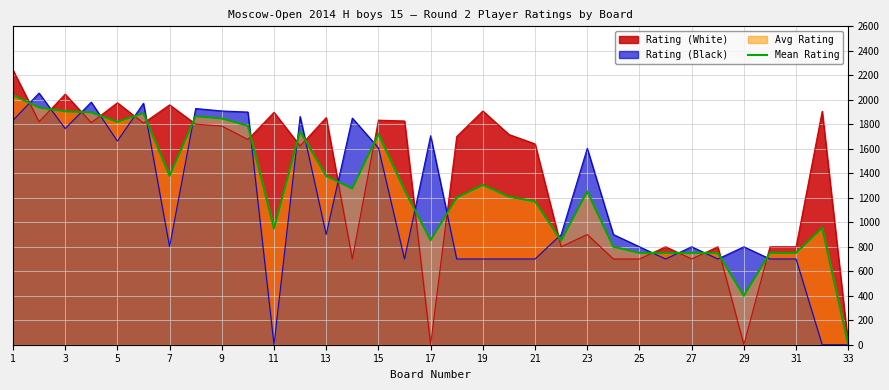

Which series changed the most between 15 and 33?

Rating (White)